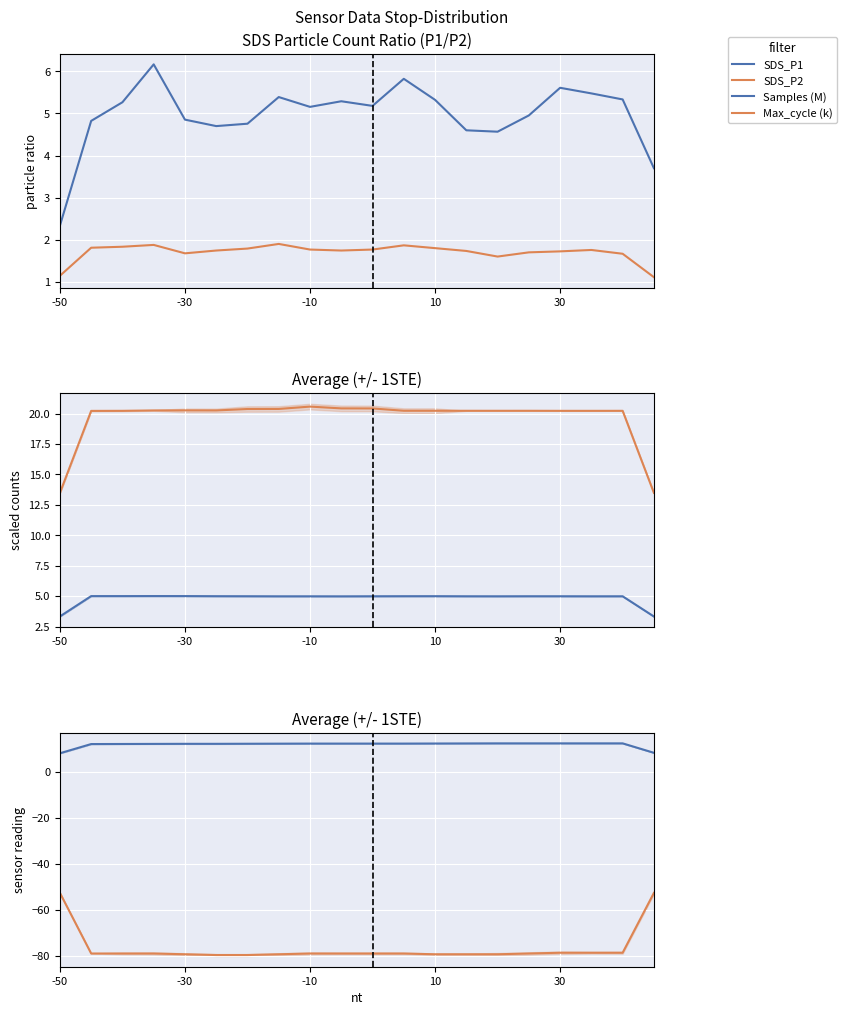

Is the value of Samples (M) at -50 greater than the value of SDS_P2 at 7?

Yes